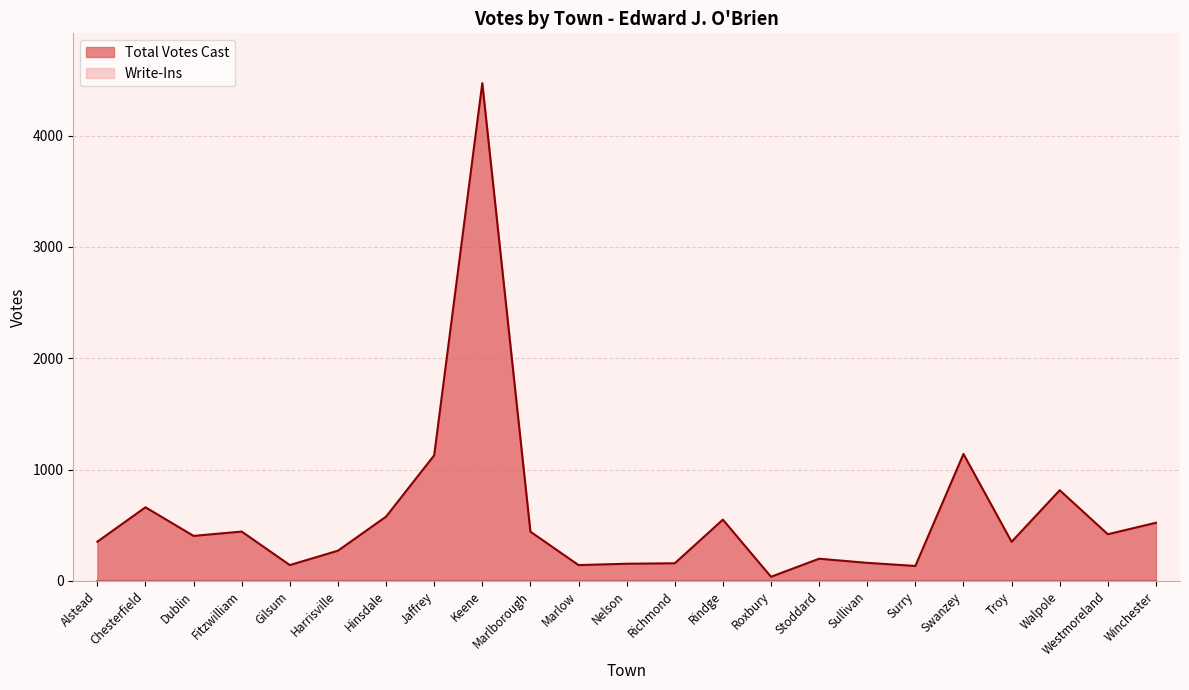

True or false: the data shows 626 at Troy.

False